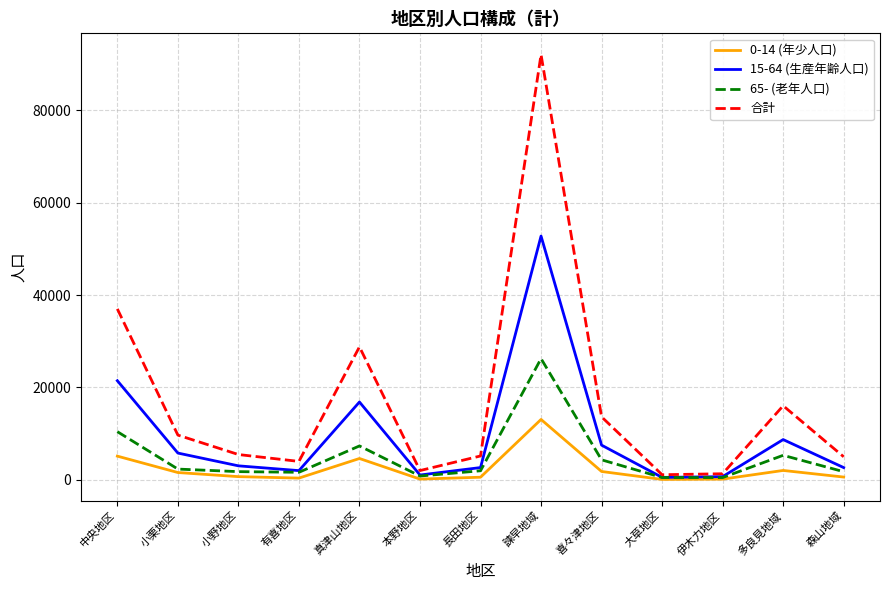

At which category is the sum across all series the highest?

諫早地域